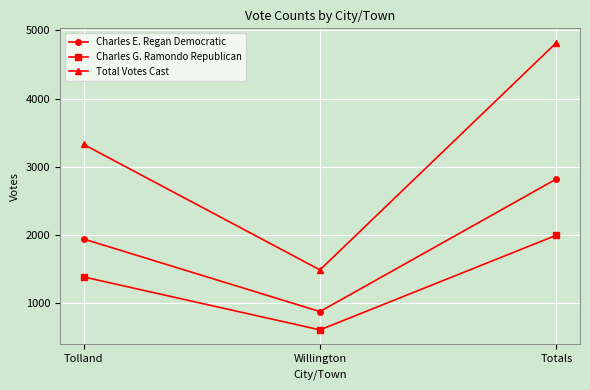

How many lines are shown in the chart?

3